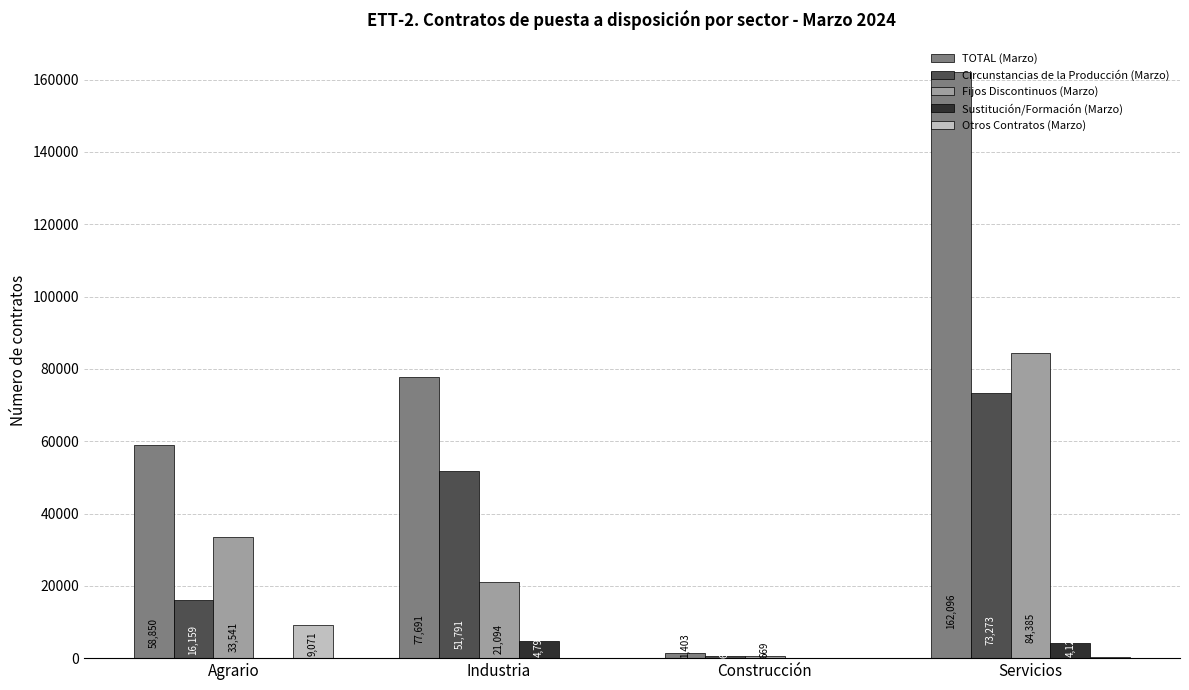

Which series changed the most between Agrario and Servicios?

TOTAL (Marzo)